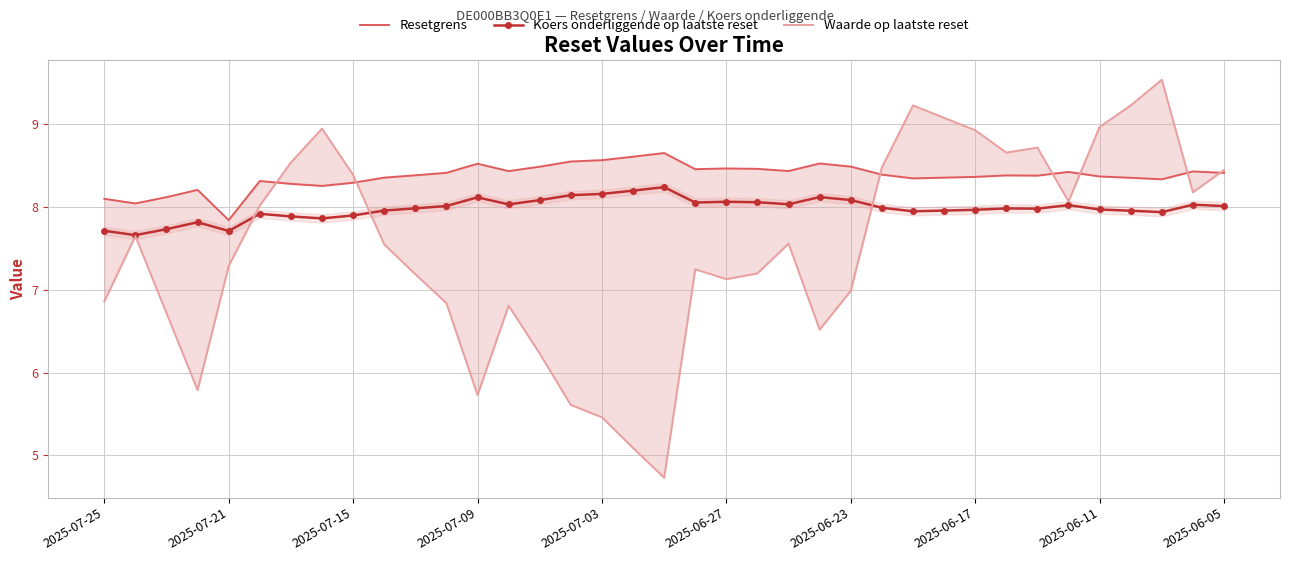

What is the sum of all Resetgrens values?

309.9